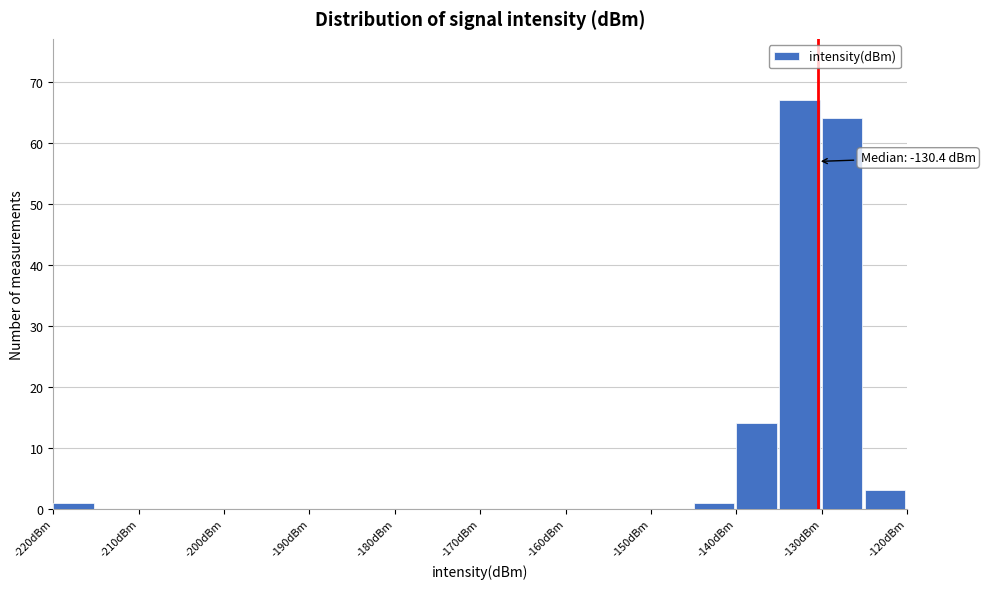

Over which range of the x-axis is the bar tallest?

-135 to -130